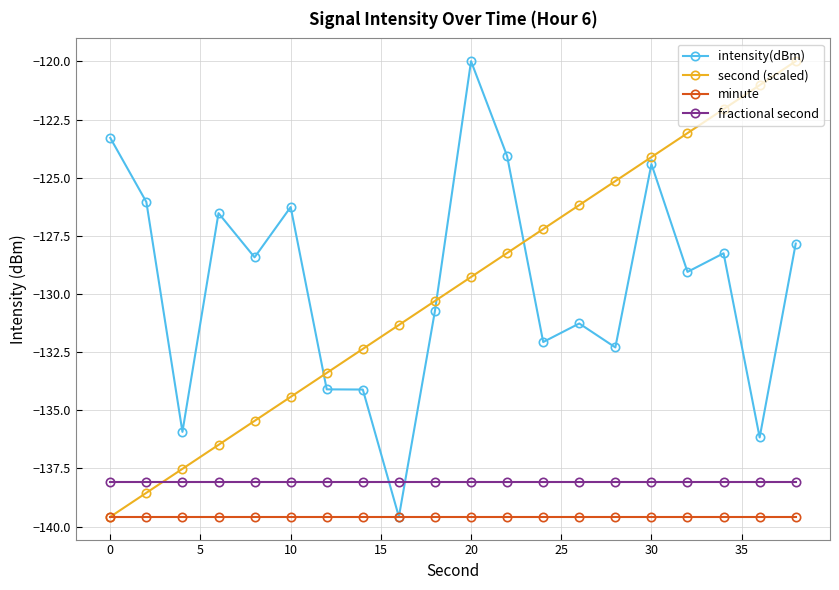

What is the value of the fractional second point at the 12th from the left?

-138.1